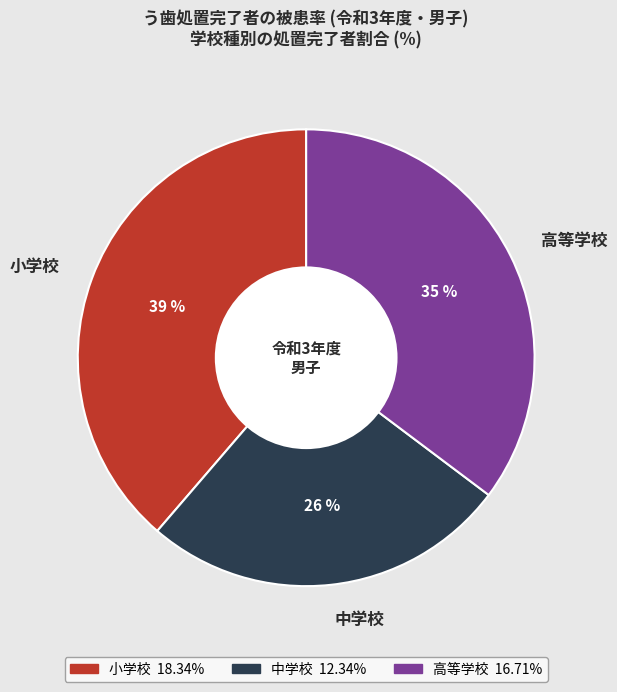

Approximately how many times larger is the value at 中学校 compared to 高等学校?

0.7